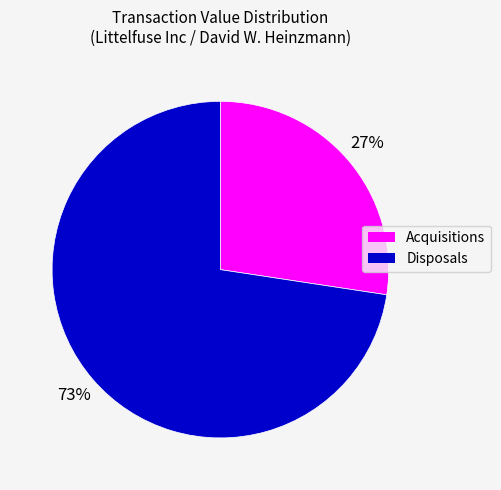

To the nearest percent, what portion does Acquisitions represent?

27%